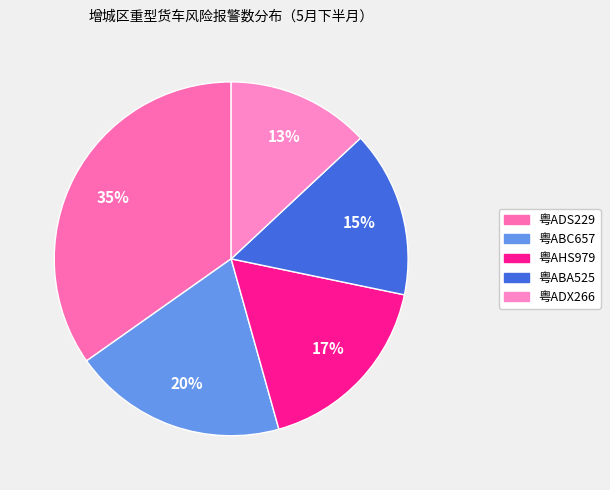

To the nearest percent, what is the combined percentage of 粤ABA525 and 粤ADX266?

28%